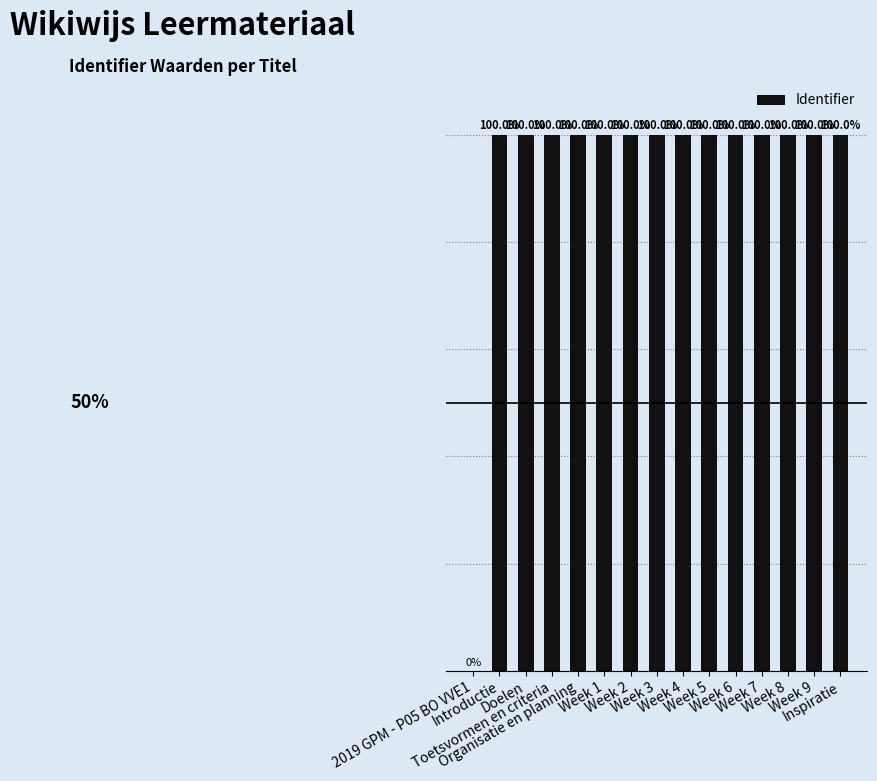

Are the bars horizontal?

No